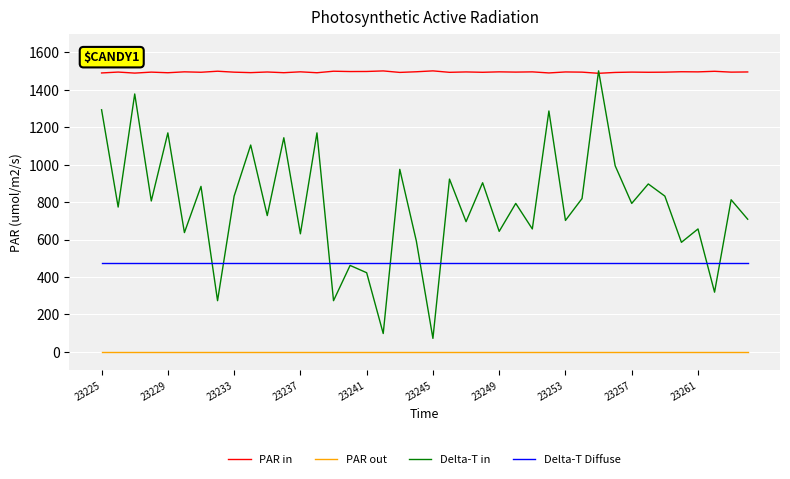

Rank the series by their average value, from highest to lowest.

PAR in, Delta-T in, Delta-T Diffuse, PAR out